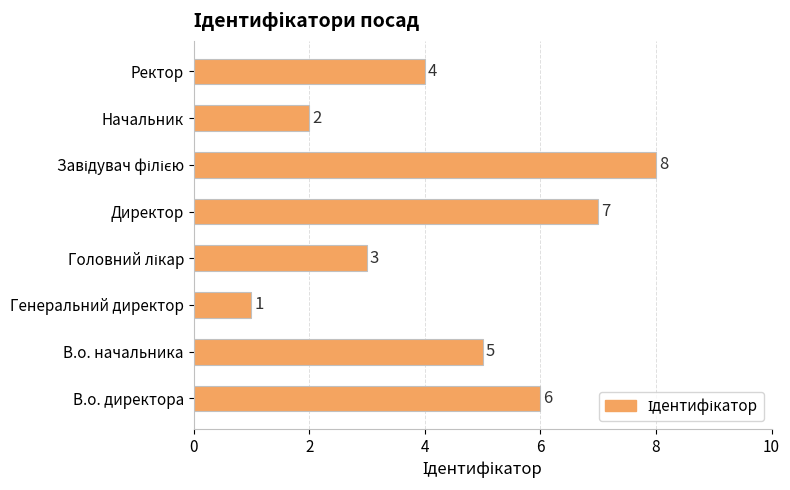

What is the greatest value displayed?

8